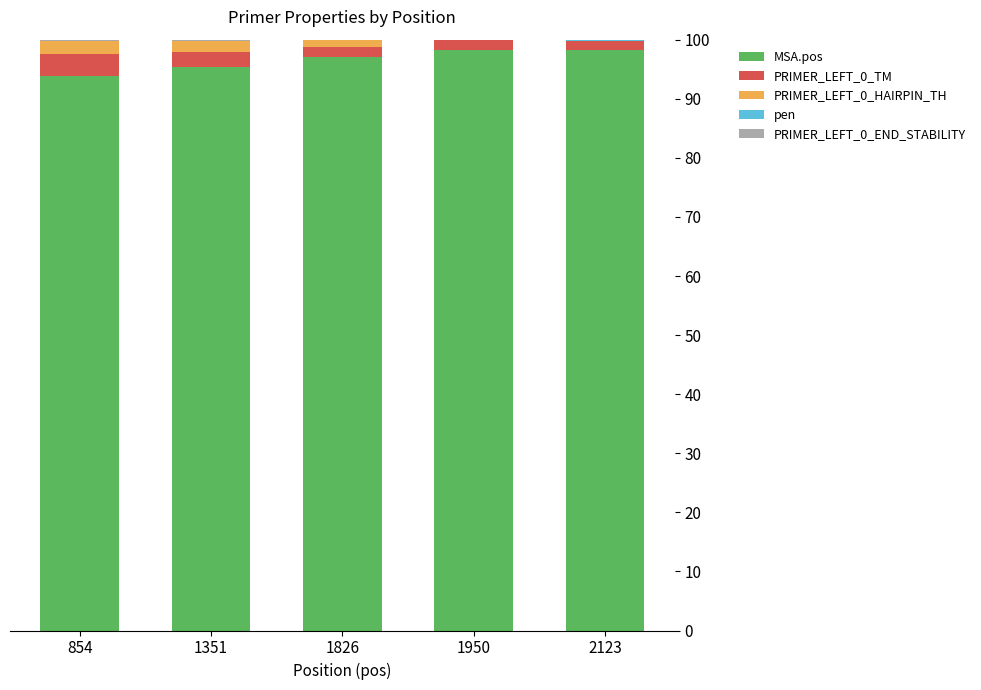

What is the maximum value for MSA.pos?

98.3